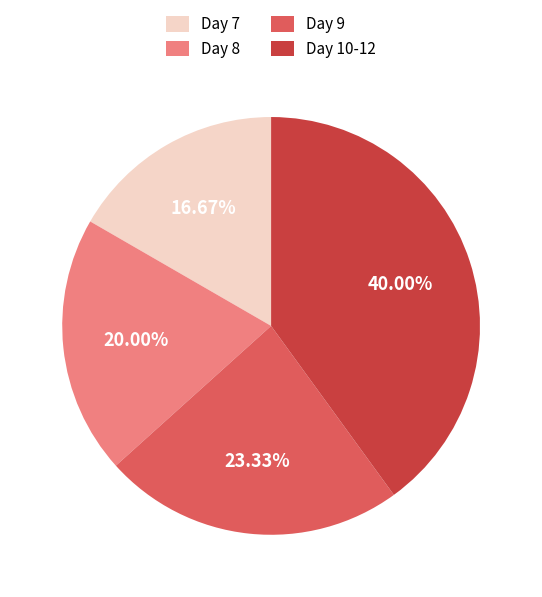

To the nearest percent, what percentage of the pie is Day 10-12?

40%